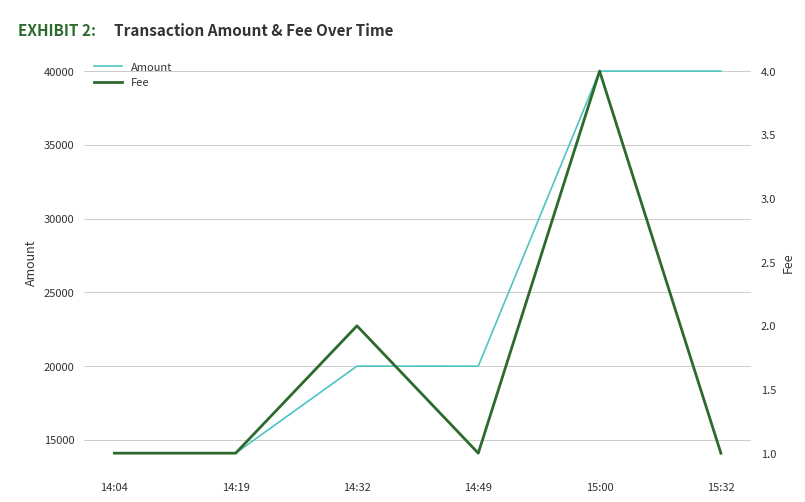

How many categories are shown in the chart?

6